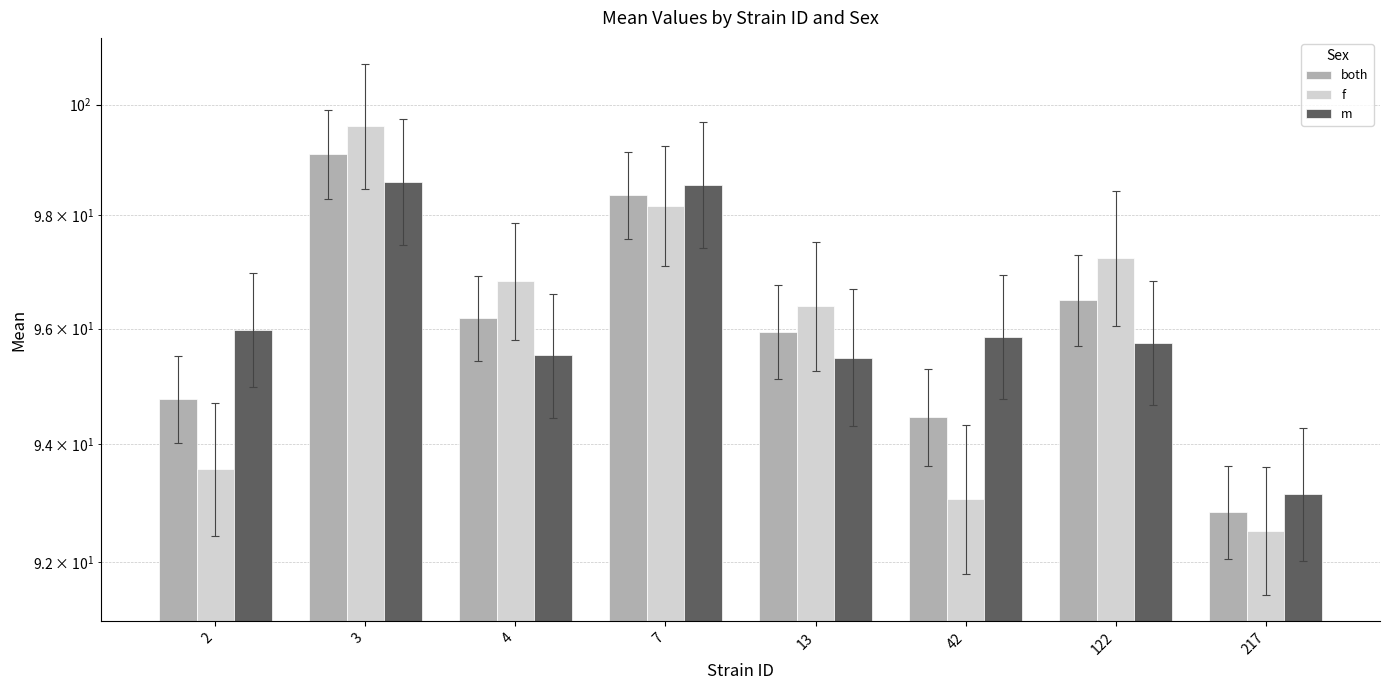

At which category is the sum across all series the highest?

3